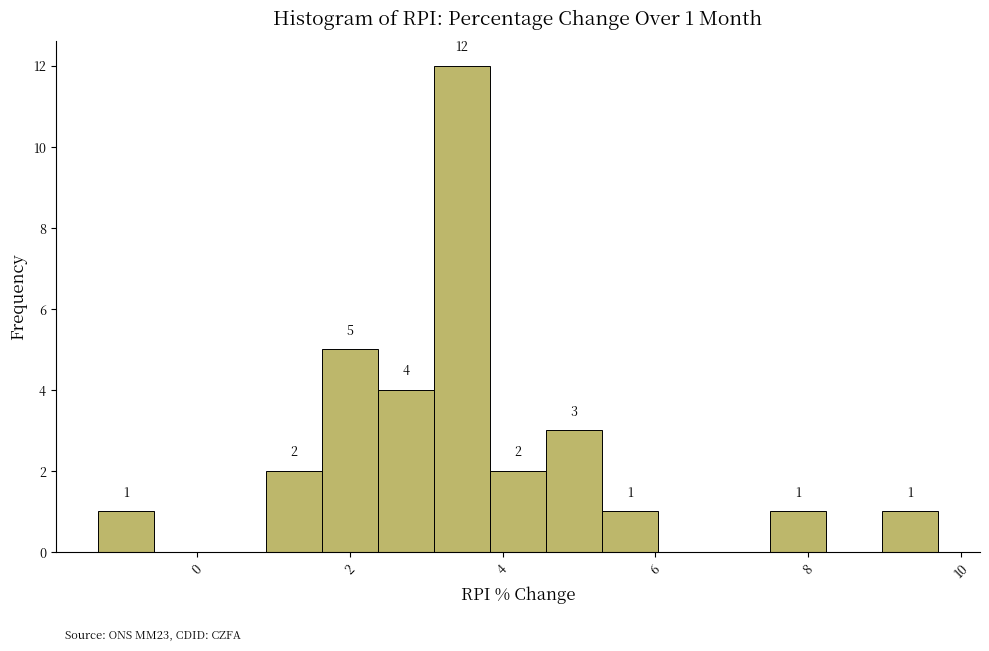

Read against the x-axis, roughly where is the centre of the tallest bar?

3.4